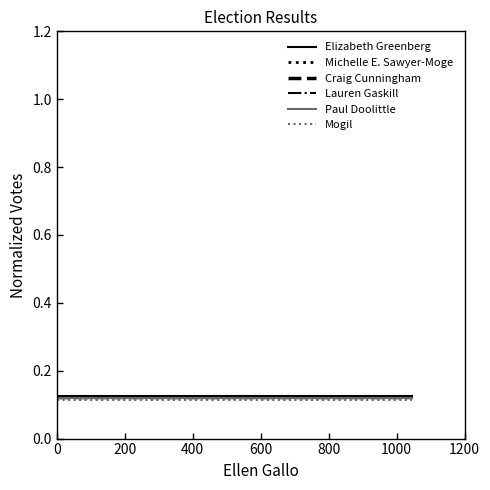

List the series in order of their peak value, highest first.

Elizabeth Greenberg, Michelle E. Sawyer-Moge, Craig Cunningham, Lauren Gaskill, Paul Doolittle, Mogil